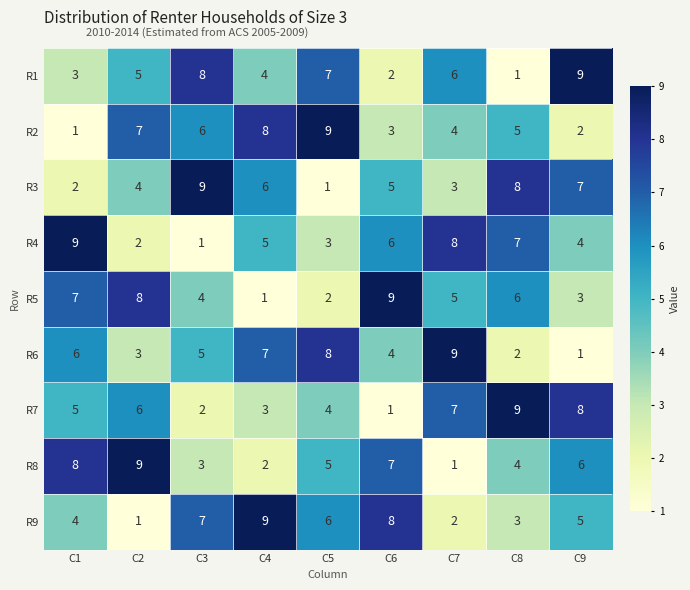

The R8 series shows 9 at C9. True or false?

False